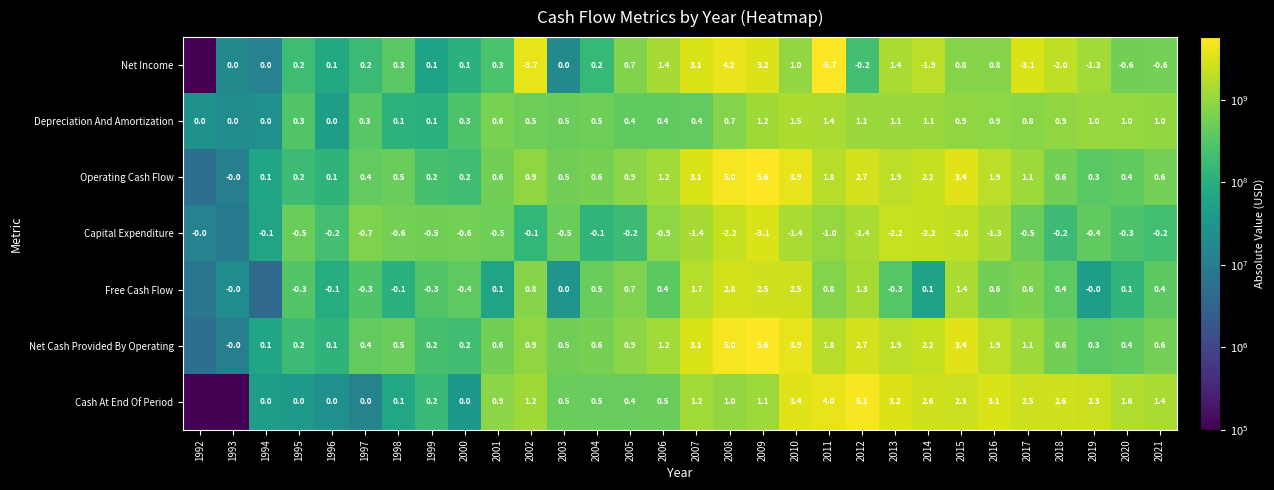

Which has a higher value, 1992 or 2017?

2017